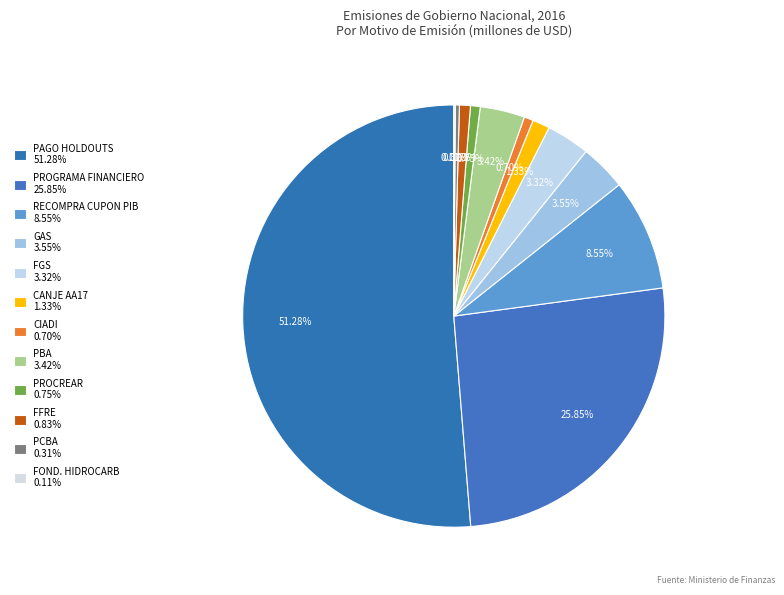

How much of the chart is everything except FFRE?

99.2%